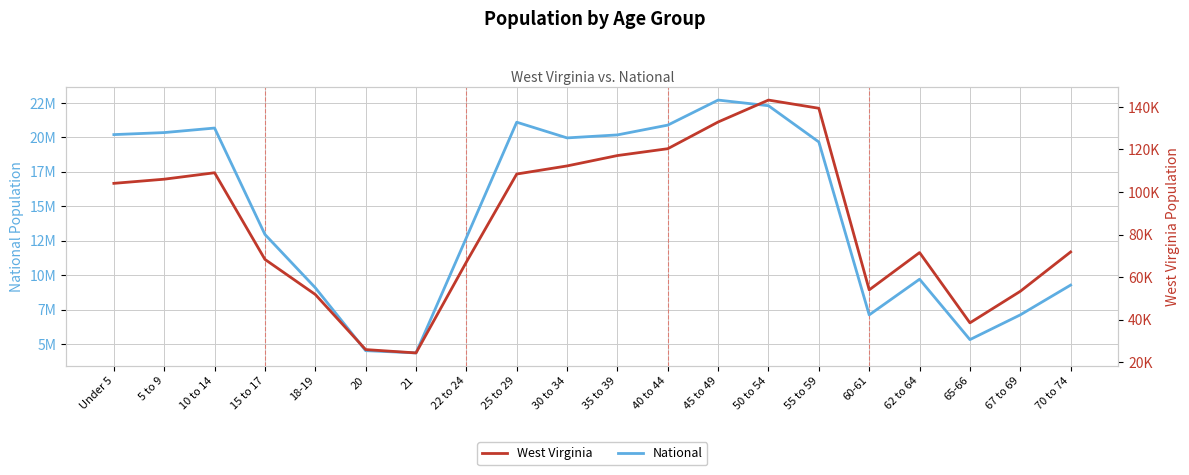

At which label does National reach its peak?

45 to 49